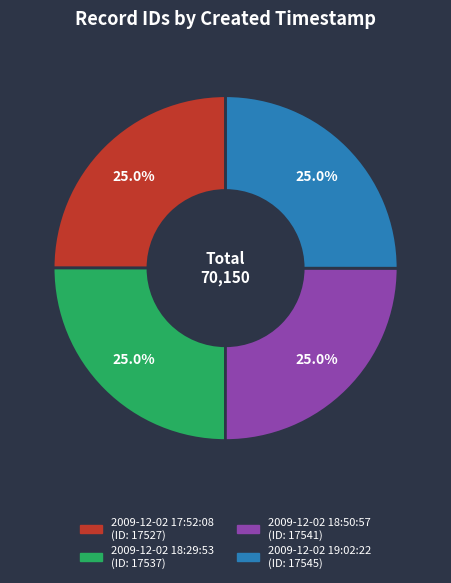

What is the total percentage of 2009-12-02 17:52:08 and 2009-12-02 18:29:53?

50.0%